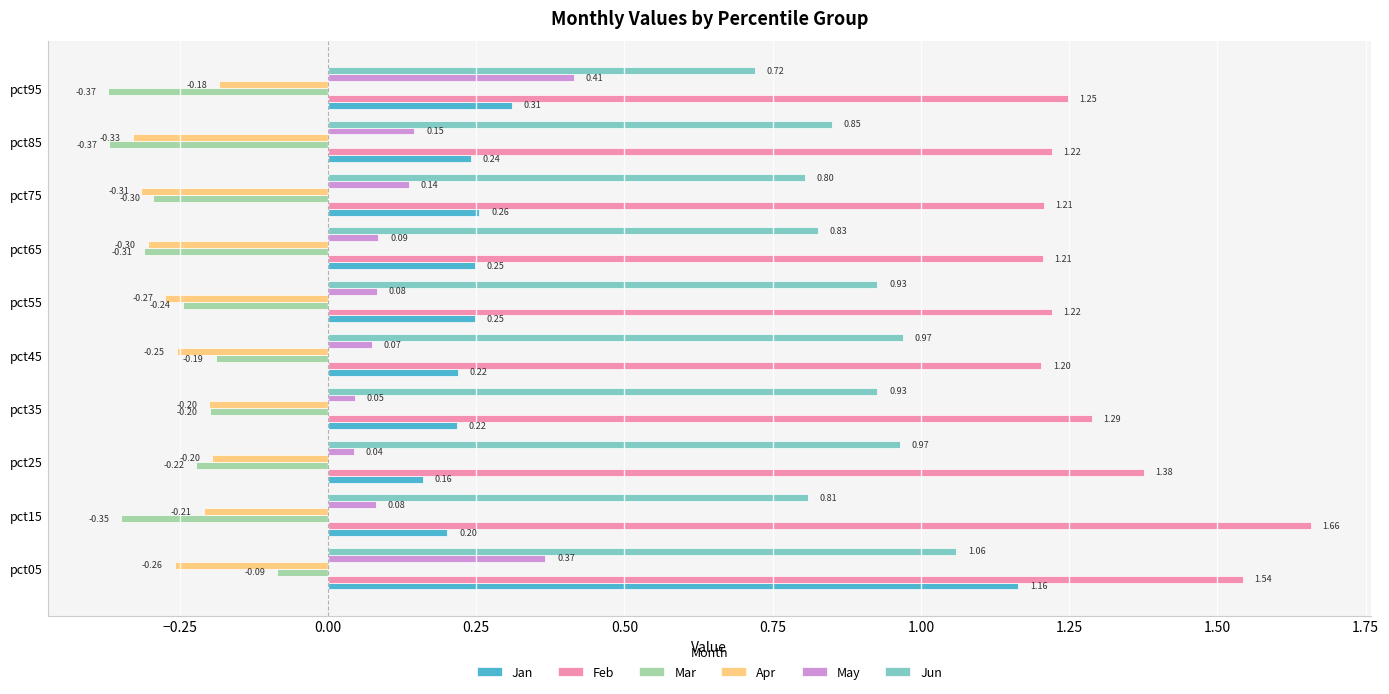

What is the sum of the Mar values at pct05 and pct45?

-0.3